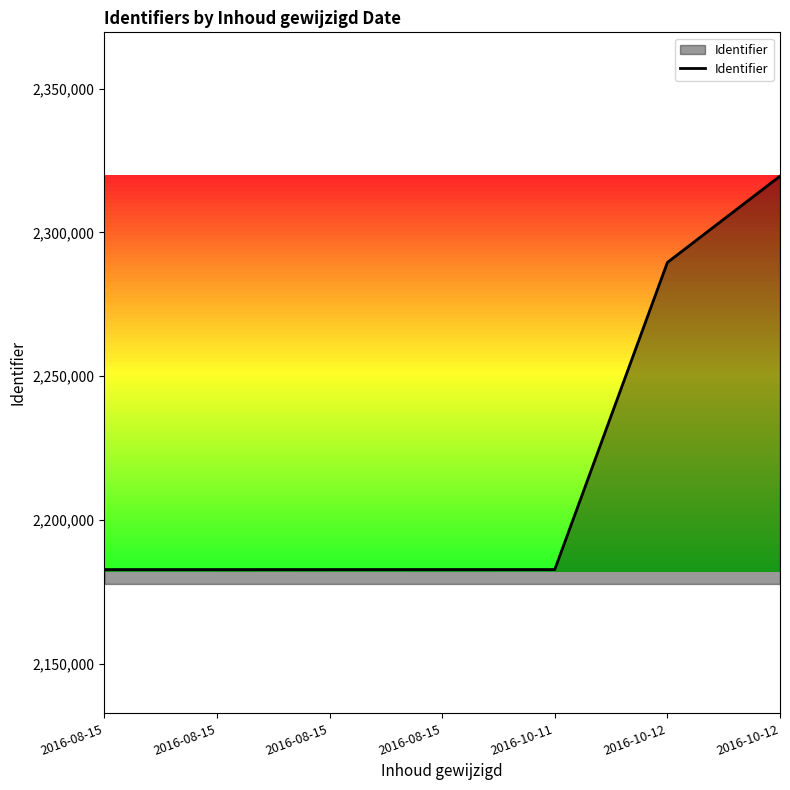

Reading left to right, transcribe all the data shown in this chart.

2016-08-15=2182768	2016-08-15=2182769	2016-08-15=2182772	2016-08-15=2182776	2016-10-11=2182774	2016-10-12=2289548	2016-10-12=2319561